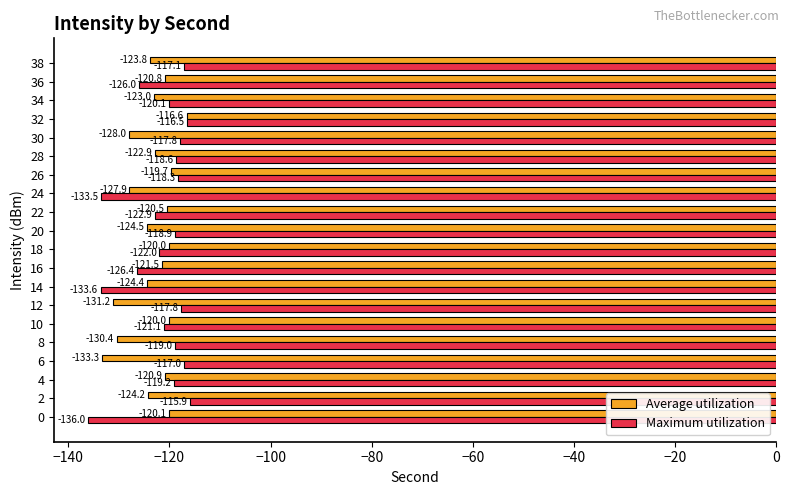

Is it true that Maximum utilization equals -118.3 at 26?

True